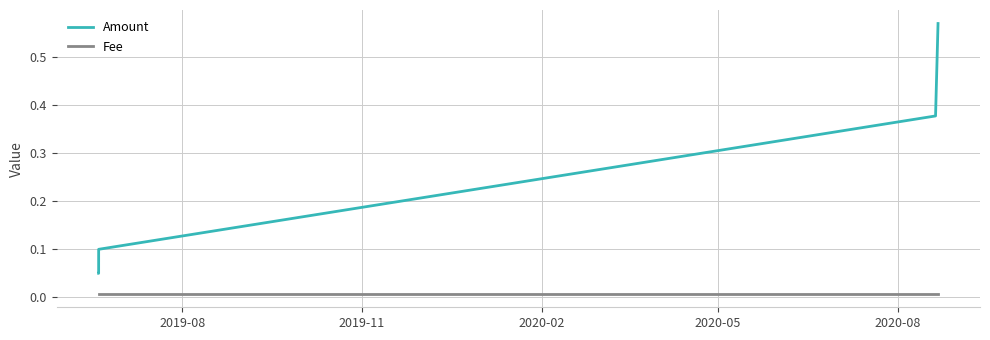

Which series has the largest total across all categories?

Amount